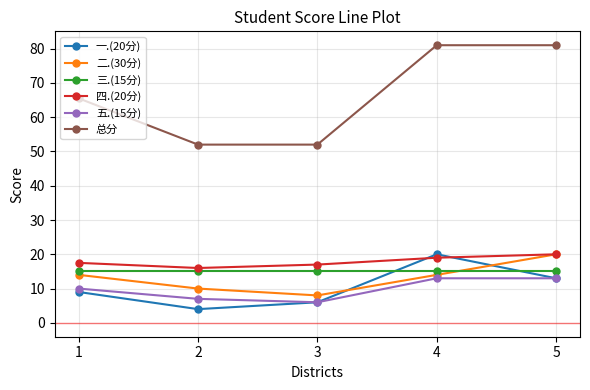

True or false: 总分 and 二.(30分) intersect in this chart.

False